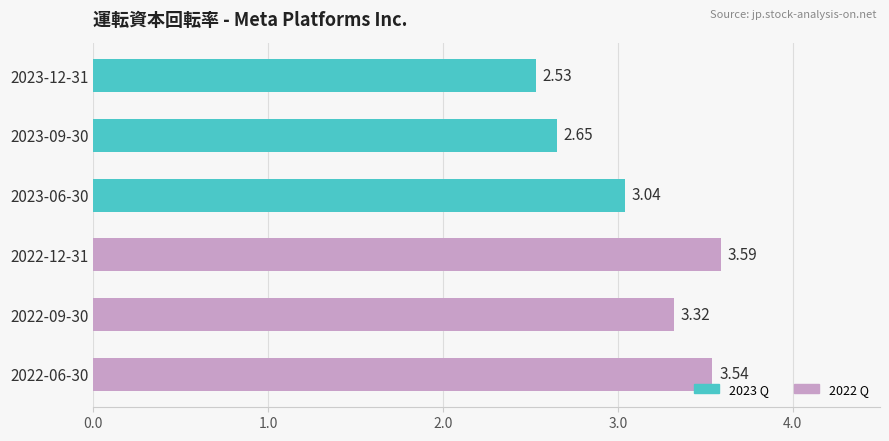

What is the average value?

3.1